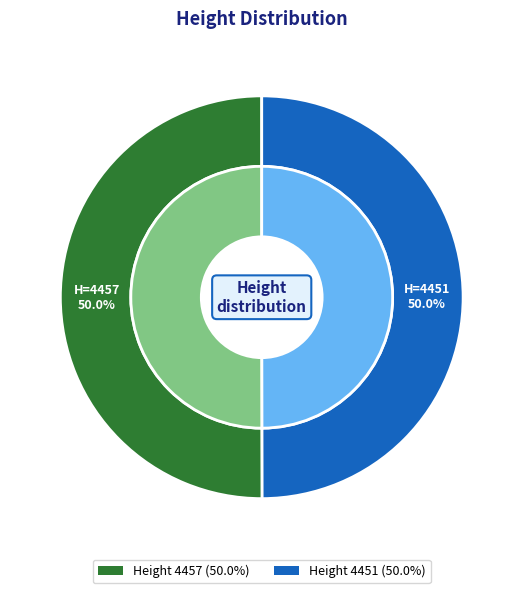

What is the change in value from 4457 to 4451?

-6